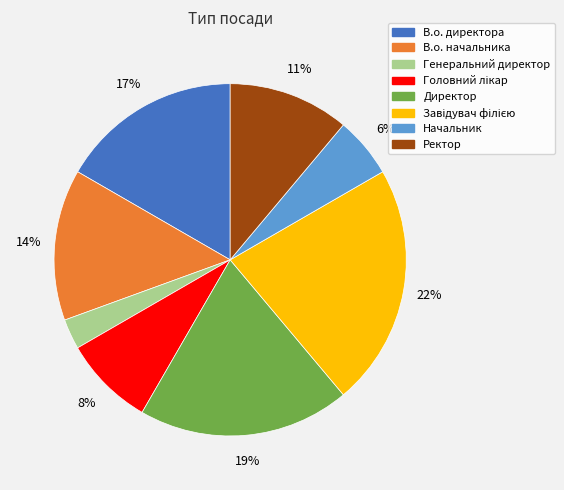

Which category has the smallest portion of the pie?

Генеральний директор